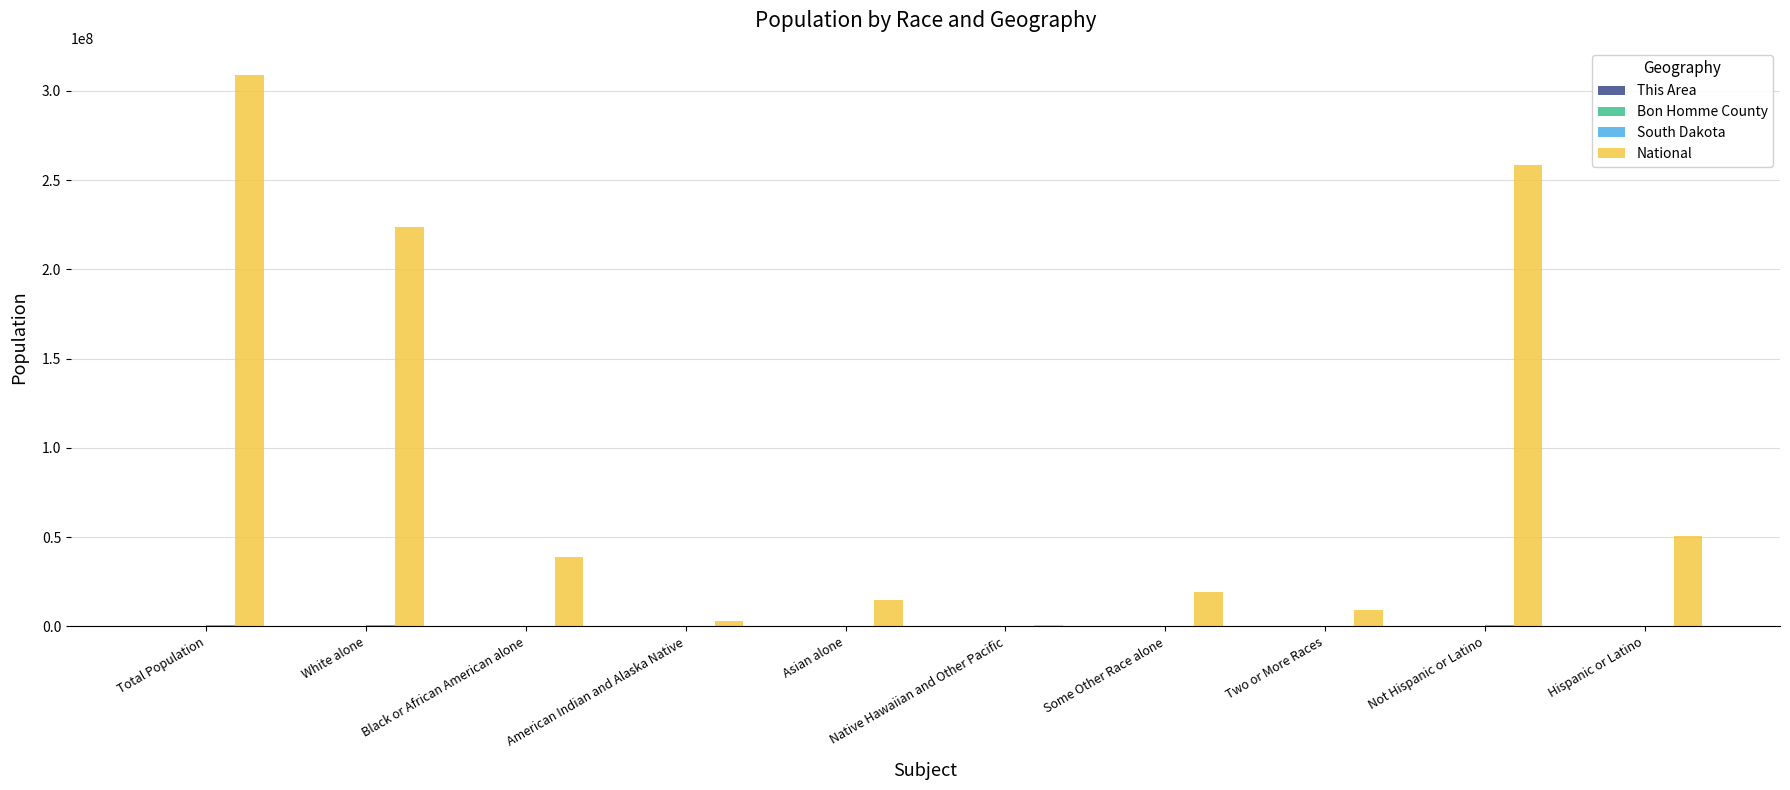

Which series changed the most between White alone and Native Hawaiian and Other Pacific?

National